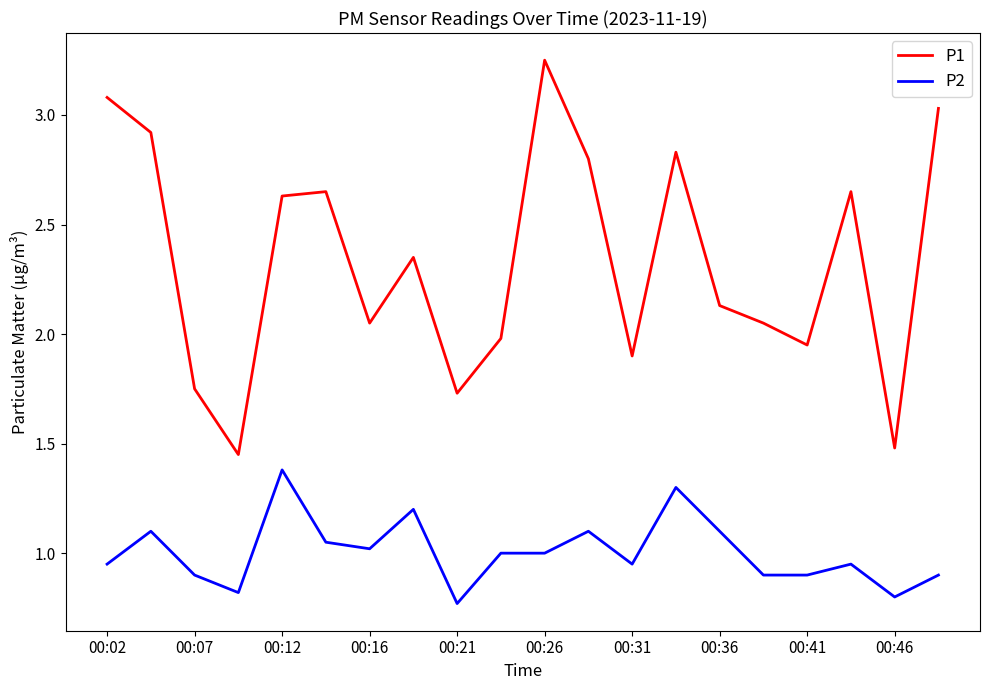

What is the difference between the maximum and minimum values in the P2 series?

0.6